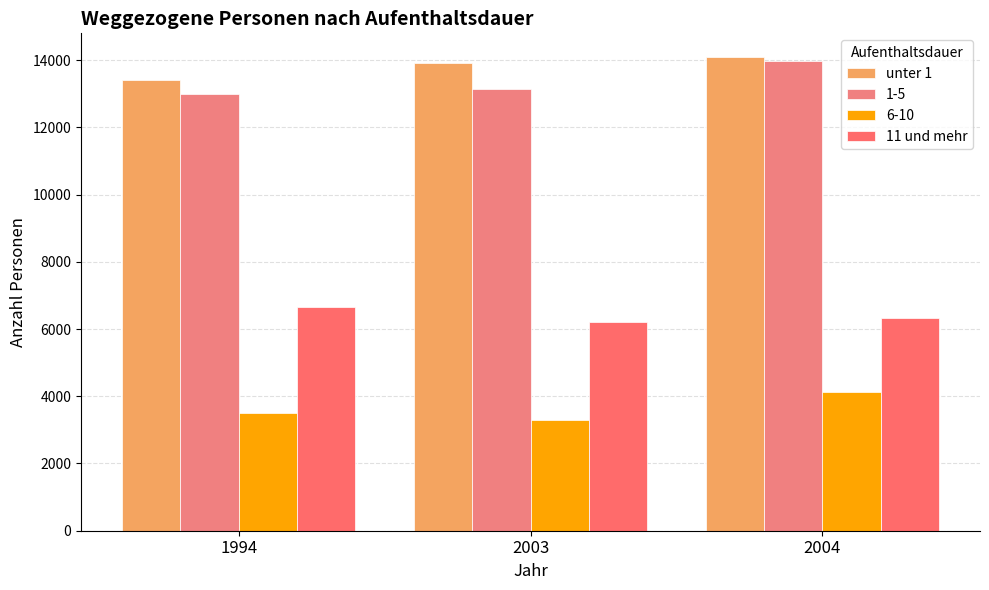

Which series has the largest range (max minus min)?

1-5